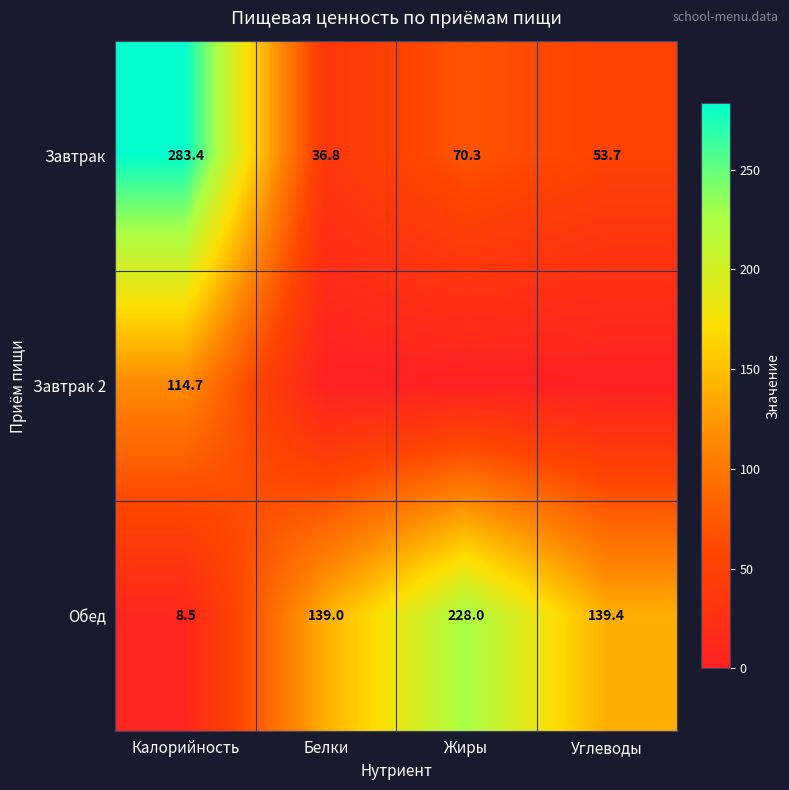

At which category is the sum across all series the highest?

Калорийность